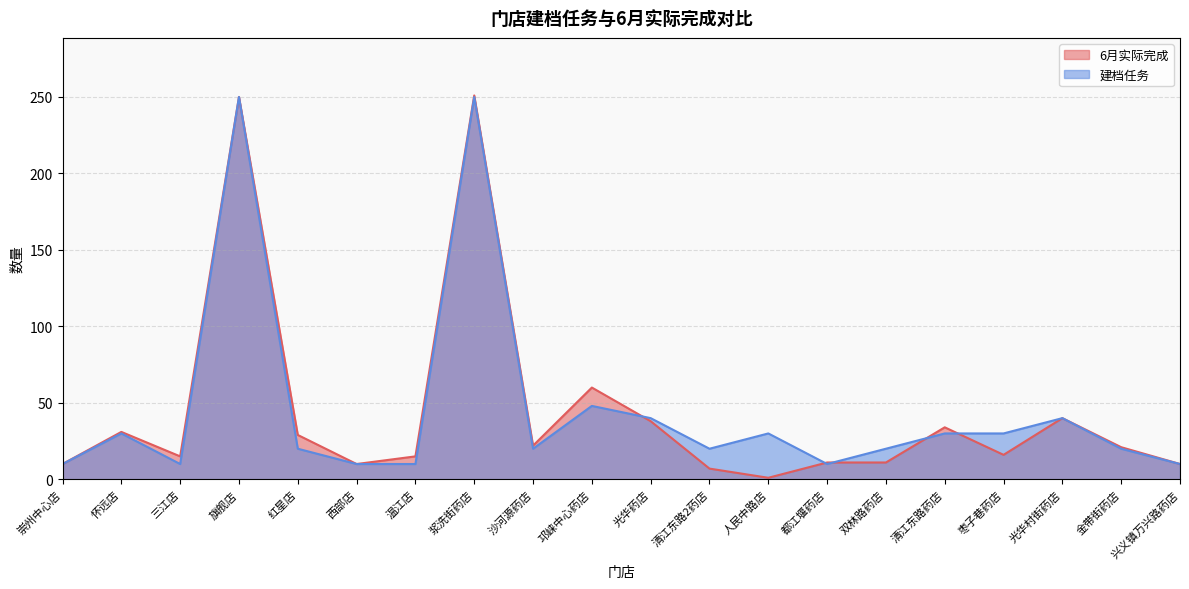

At how many categories does at least one series exceed 109?

2